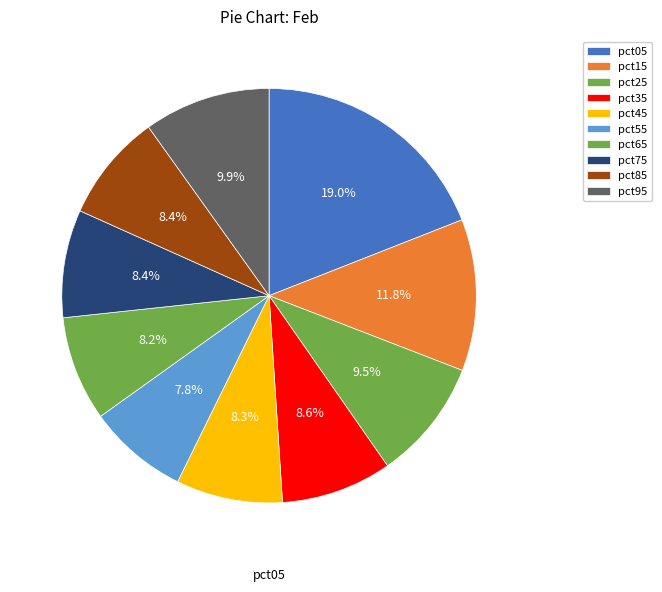

What is the total percentage of pct65 and pct95?

18.1%